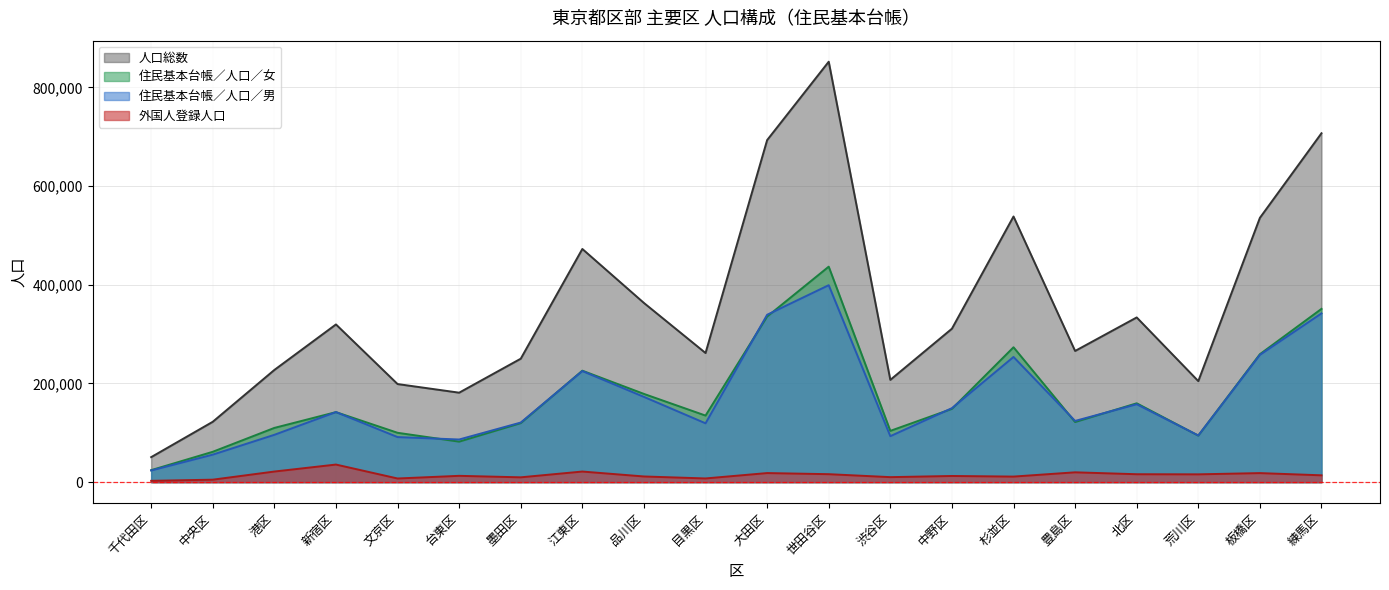

What position from the right is 港区?

18